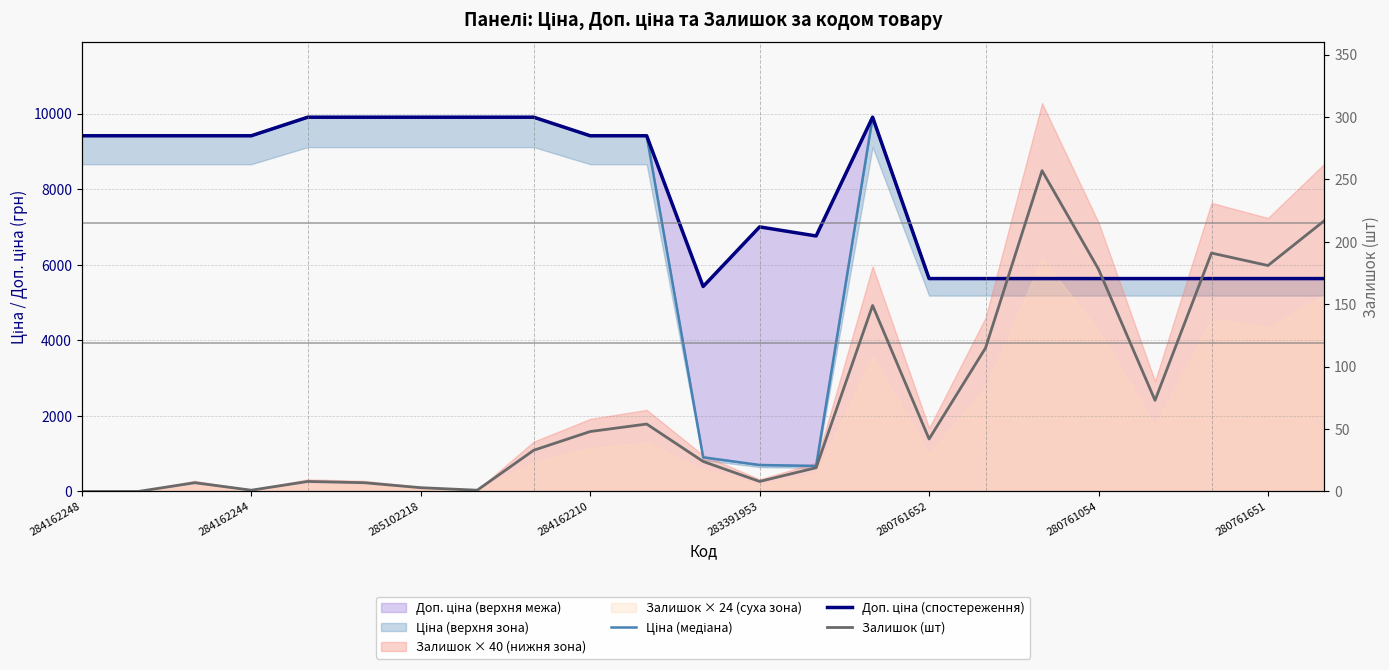

At which label does Залишок (шт) reach its minimum?

284162248